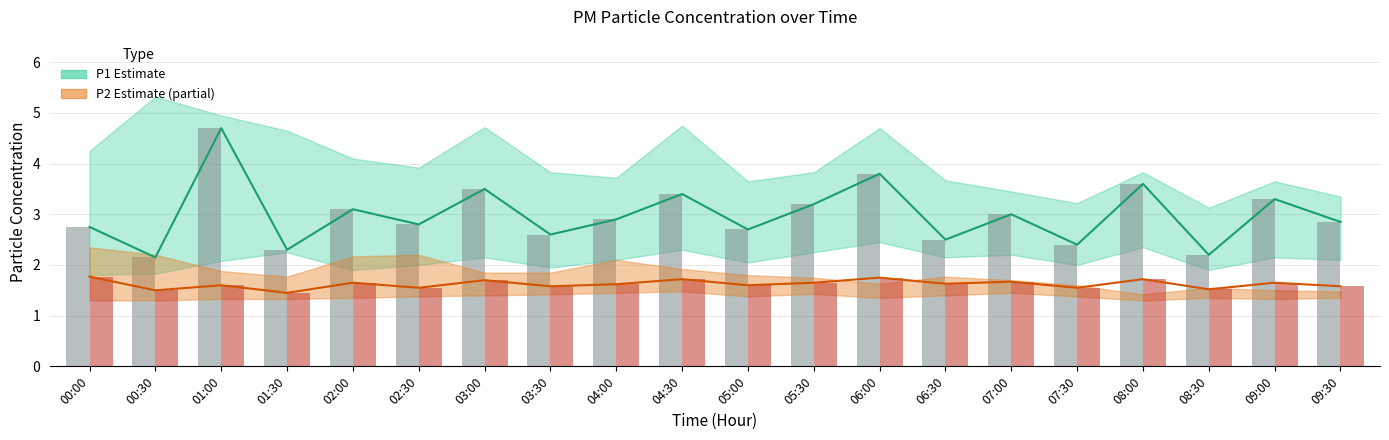

Are the bars grouped side by side (vs. stacked)?

Yes